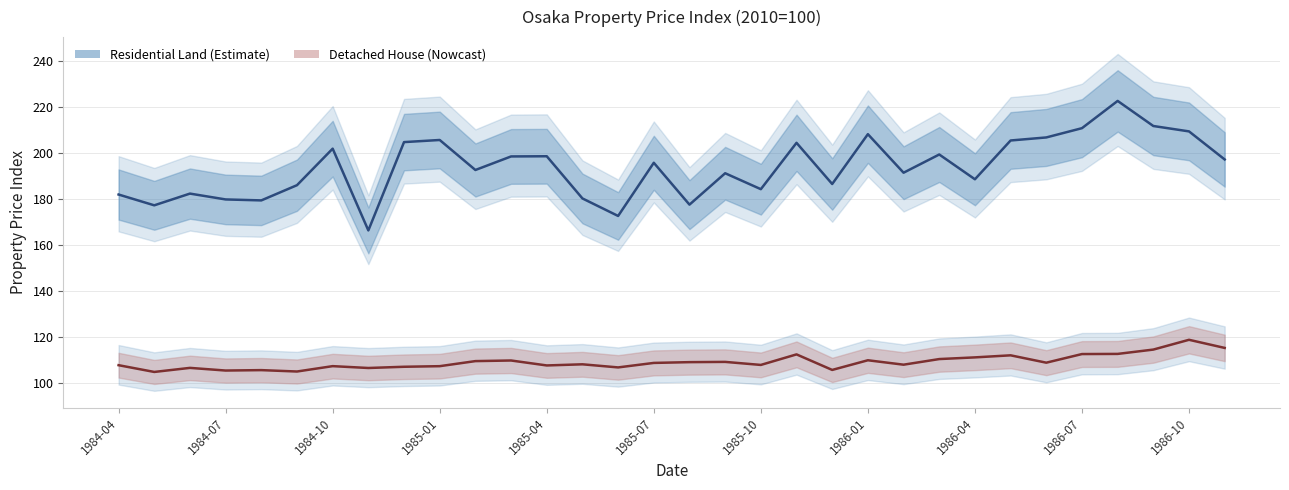

At how many categories does at least one series exceed 185?

22